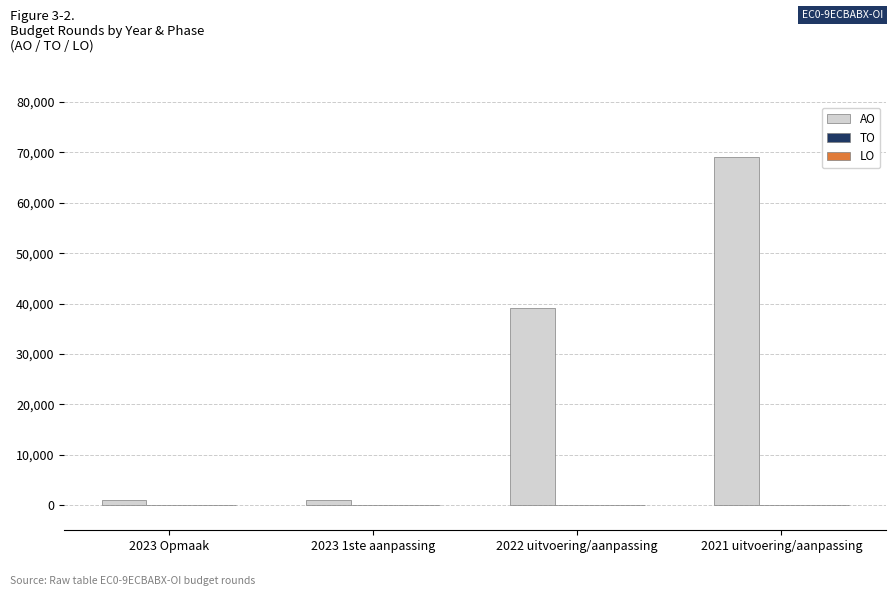

The value at 2021 uitvoering/aanpassing is 38766. True or false?

False